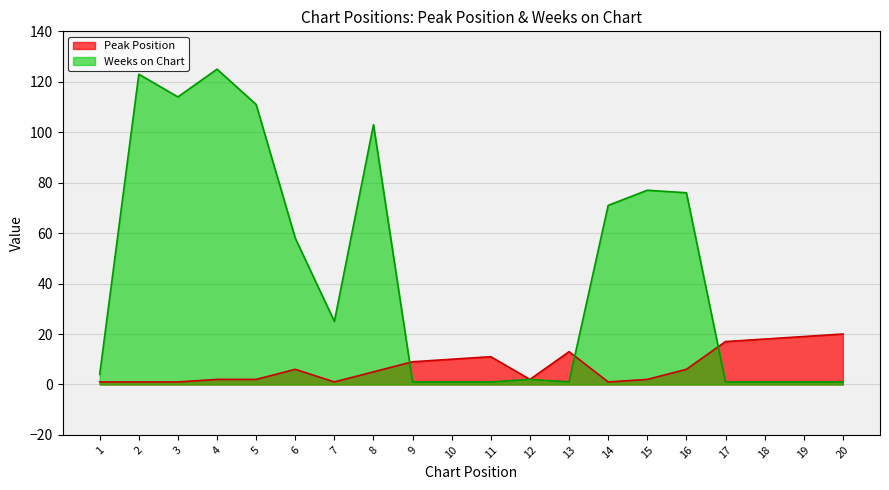

Reading left to right, transcribe all the data shown in this chart.

Peak Position: 1	1	1	2	2	6	1	5	9	10	11	2	13	1	2	6	17	18	19	20
Weeks on Chart: 4	123	114	125	111	58	25	103	1	1	1	2	1	71	77	76	1	1	1	1